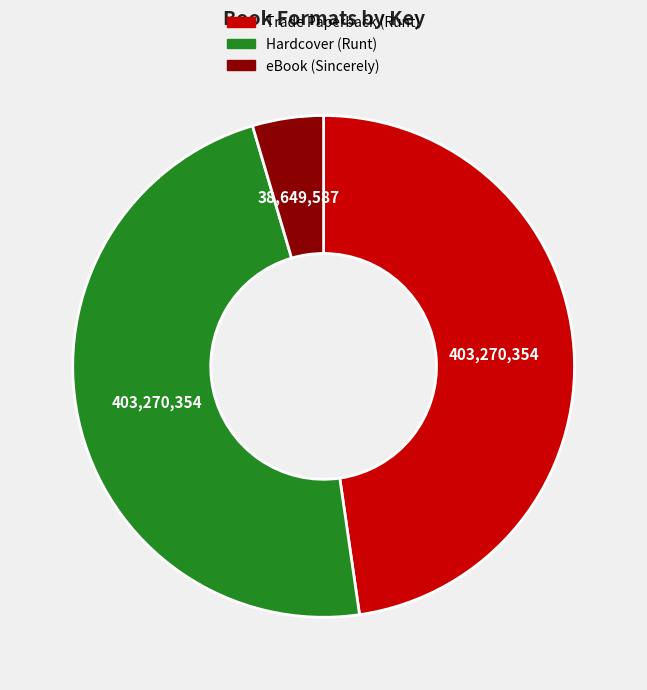

Is the sum of eBook and Trade Paperback greater than half?

Yes